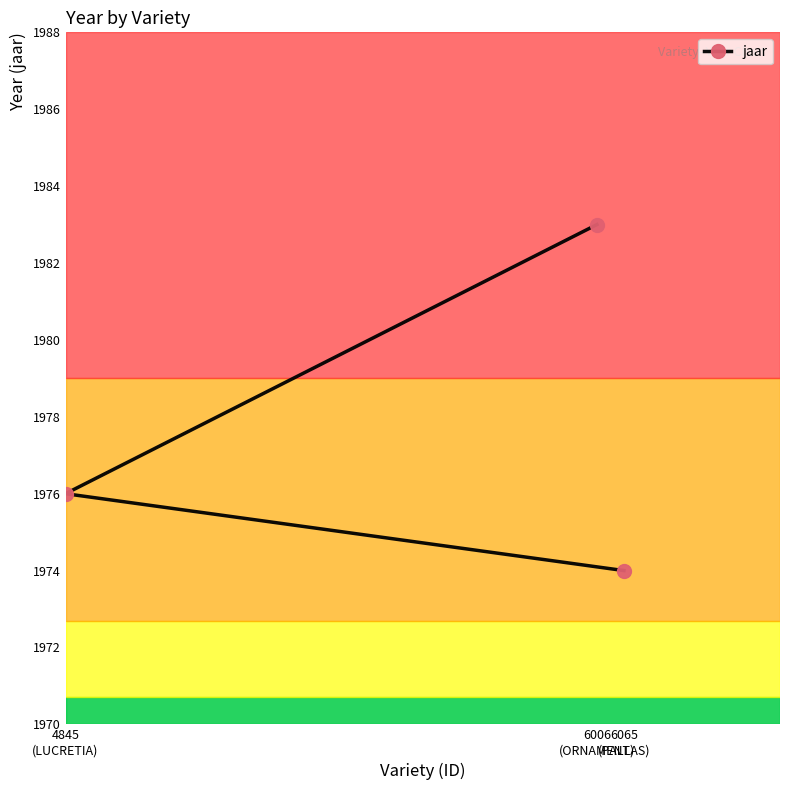

Rank the categories by value from highest to lowest.

6006
(ORNAMENT), 4845
(LUCRETIA), 6065
(PALLAS)